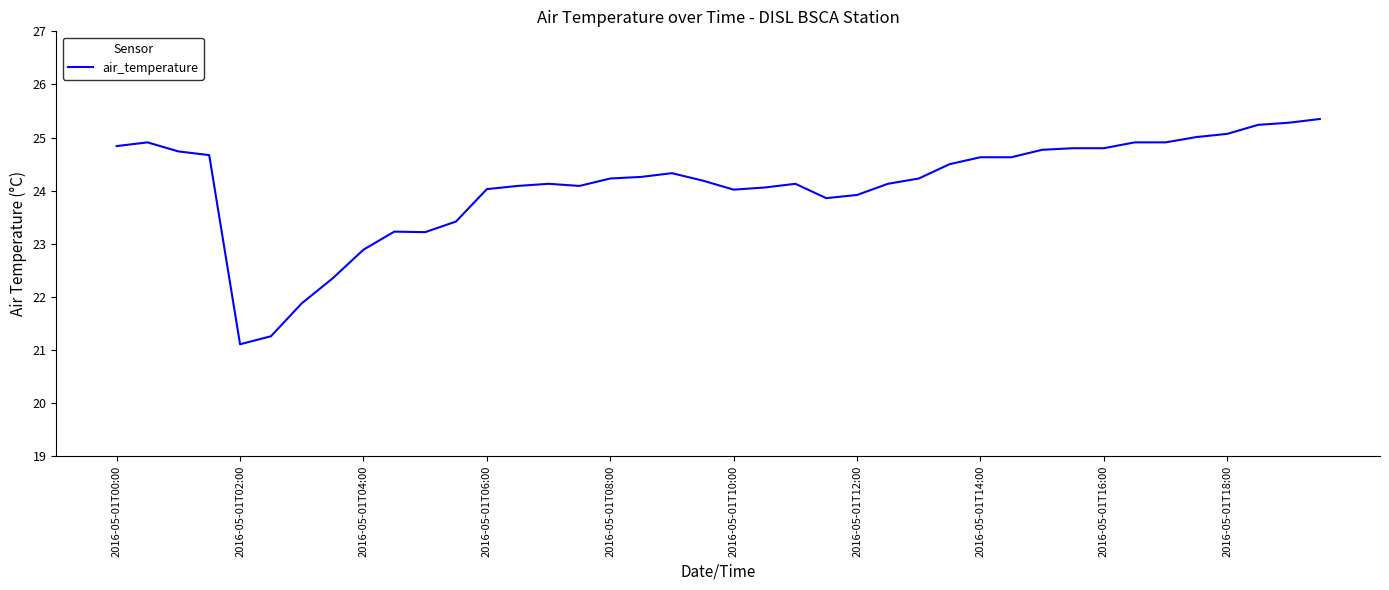

True or false: there are more than 0 points higher than both neighbors.

True